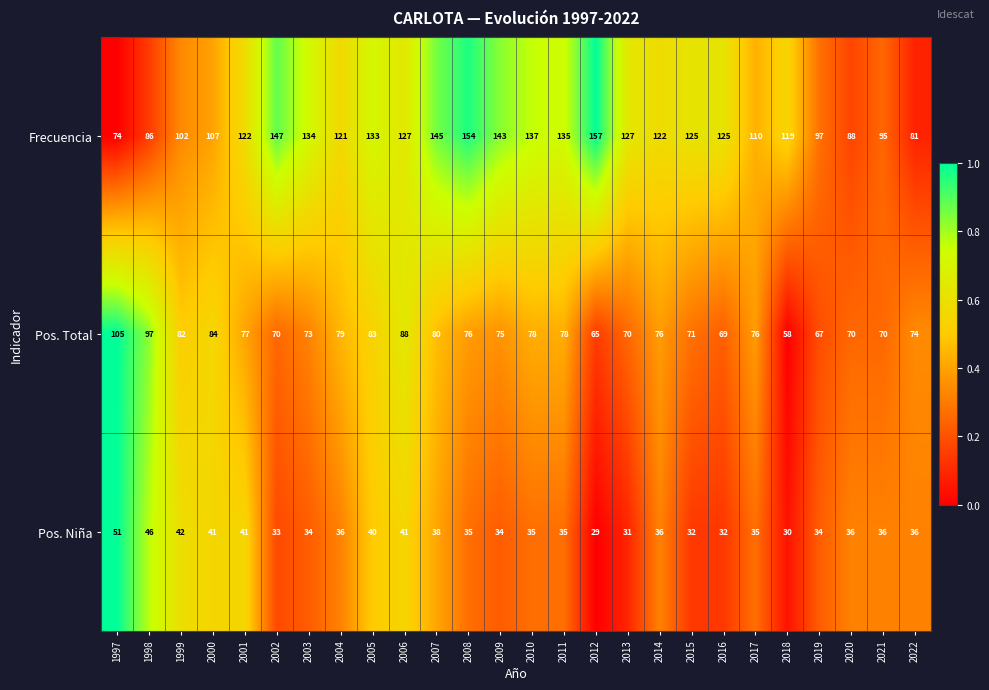

Is it true that Frecuencia equals 43 at 2008?

False